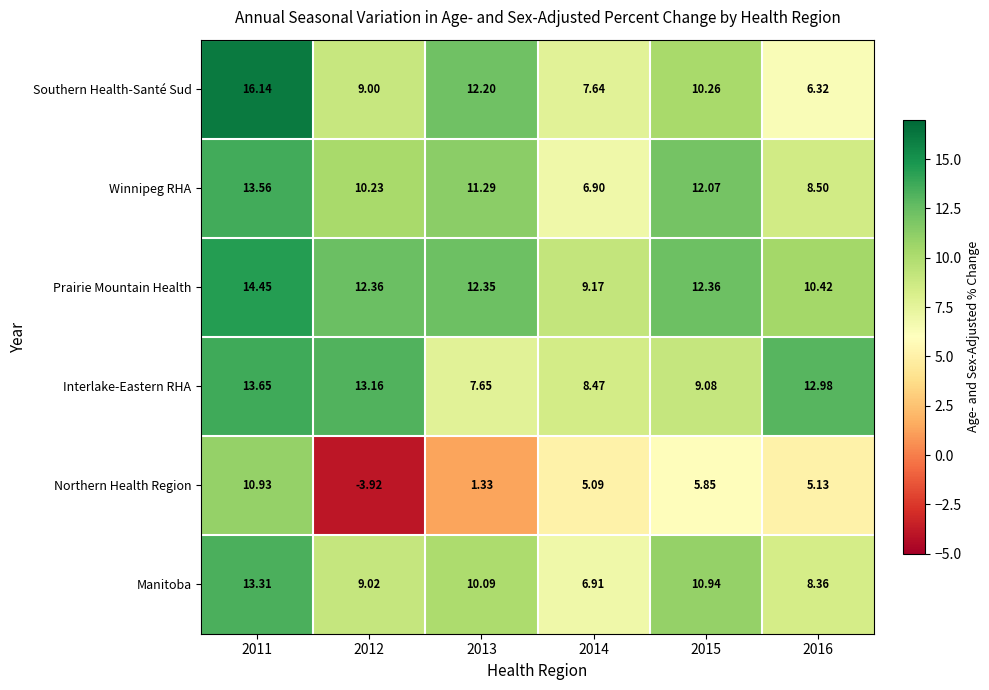

Which series changed the most between 2013 and 2015?

Northern Health Region